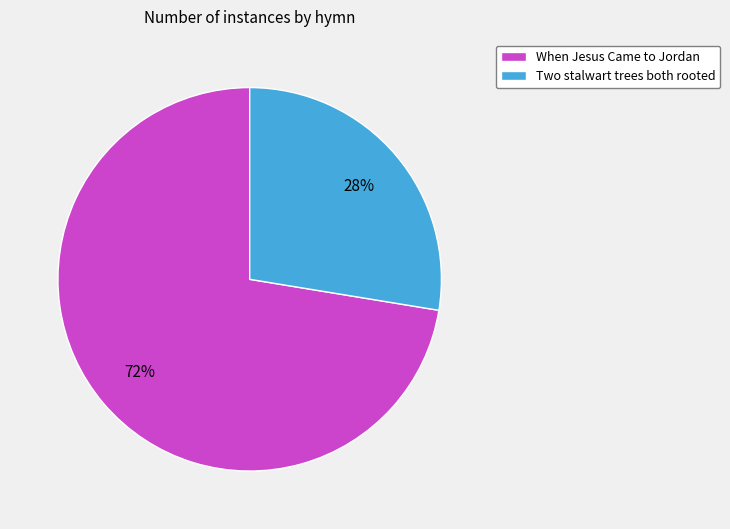

Rank the categories by value from highest to lowest.

When Jesus Came to Jordan, Two stalwart trees both rooted